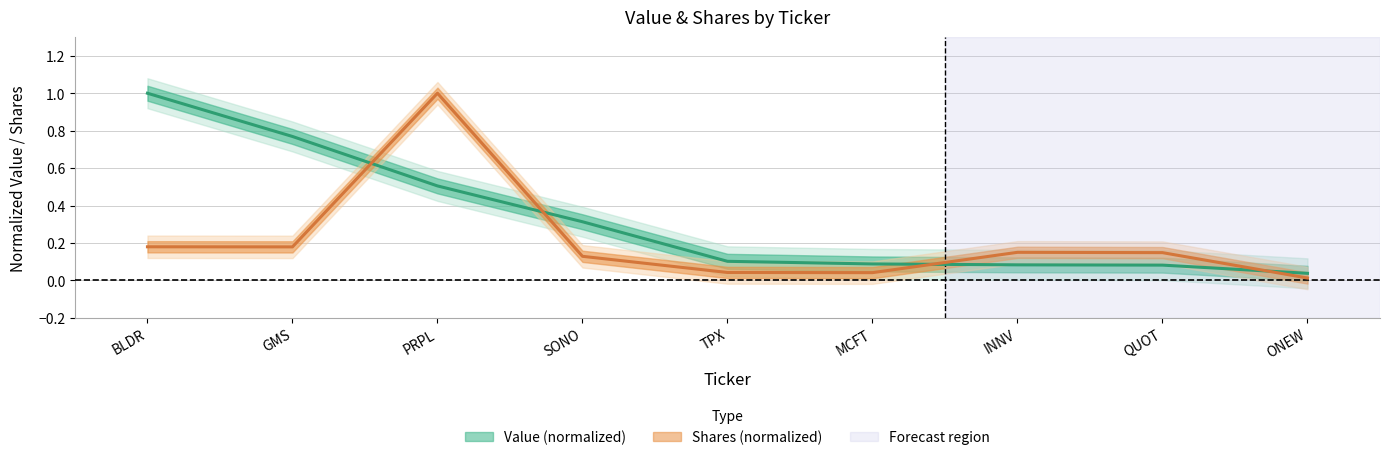

Which series changed the most between BLDR and SONO?

Value